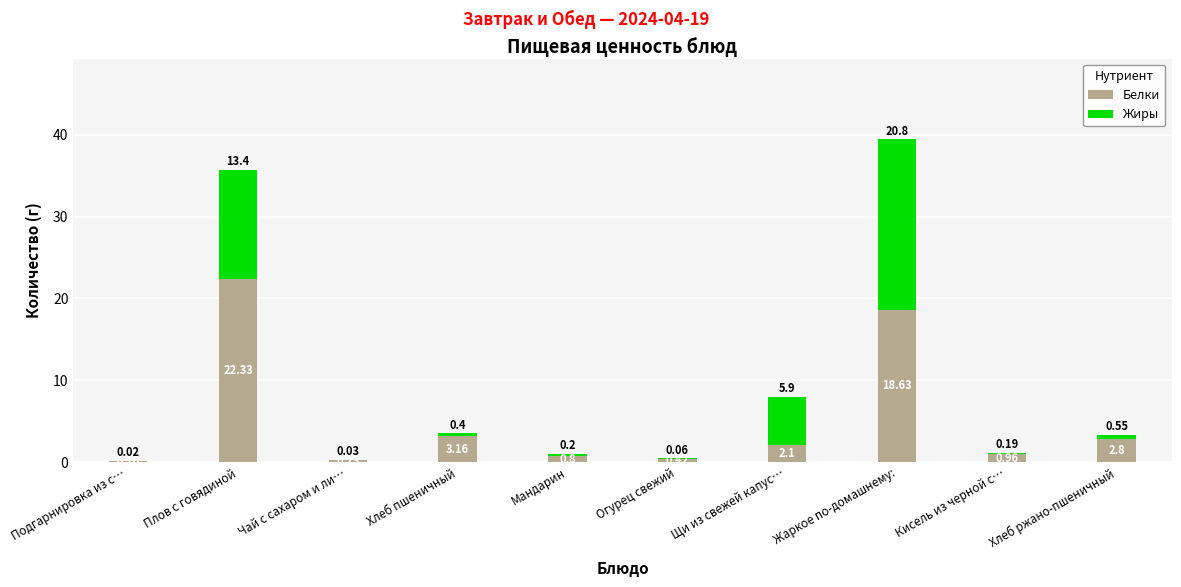

What is the sum of the Белки values at Жаркое по-домашнему: and Подгарнировка из с…?

18.8